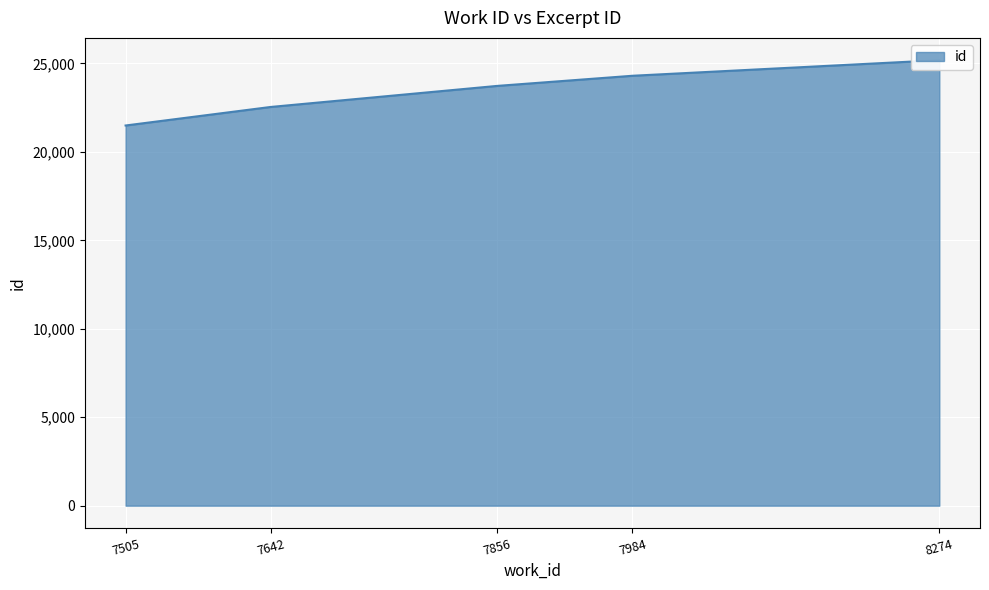

The value at 7984 is 14913. True or false?

False